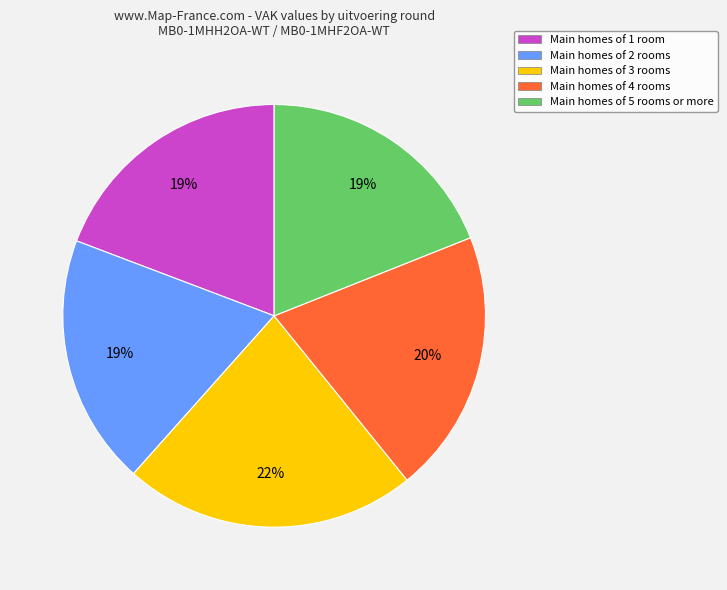

To the nearest percent, what portion does Main homes of 5 rooms or more represent?

19%